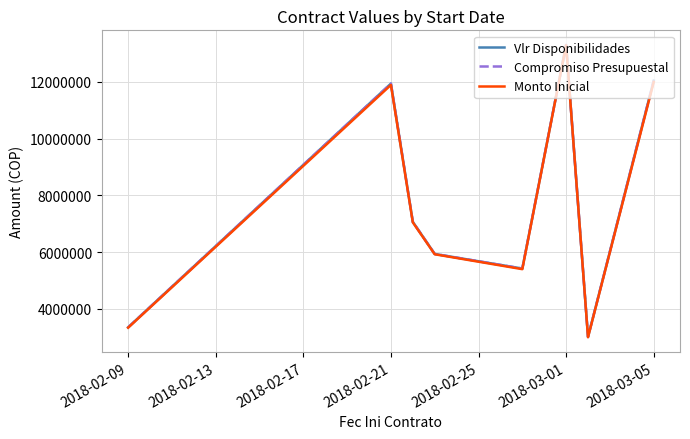

Does the chart display data point markers on the line(s)?

No